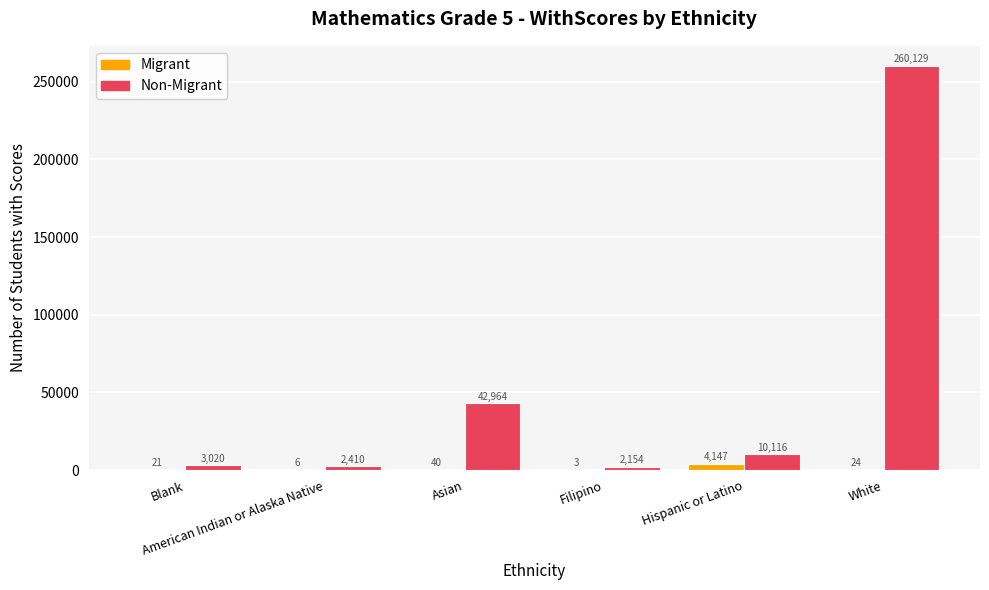

At which label is Migrant closest to 2075?

Asian